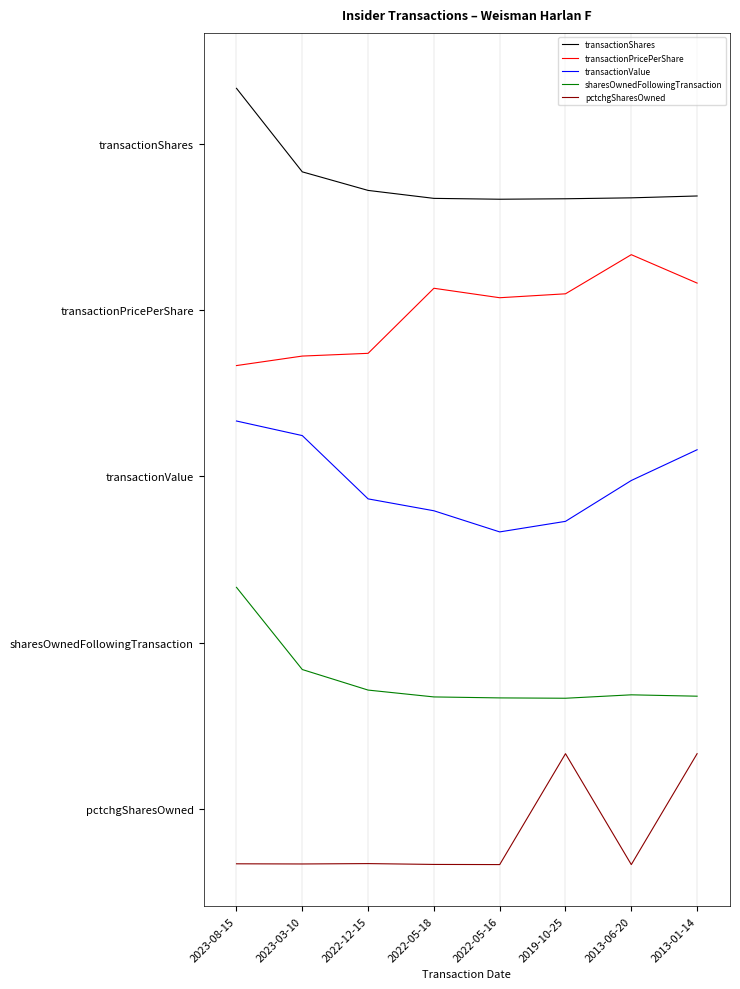

Reading right to left, extract all data points from this chart.

transactionShares: 2013-01-14=4.8	2013-06-20=4.8	2019-10-25=4.8	2022-05-16=4.8	2022-05-18=4.8	2022-12-15=4.9	2023-03-10=5.0	2023-08-15=5.6
transactionPricePerShare: 2013-01-14=4.2	2013-06-20=4.4	2019-10-25=4.1	2022-05-16=4.1	2022-05-18=4.2	2022-12-15=3.7	2023-03-10=3.7	2023-08-15=3.6
transactionValue: 2013-01-14=3.0	2013-06-20=2.8	2019-10-25=2.5	2022-05-16=2.4	2022-05-18=2.6	2022-12-15=2.6	2023-03-10=3.1	2023-08-15=3.2
sharesOwnedFollowingTransaction: 2013-01-14=1.2	2013-06-20=1.2	2019-10-25=1.2	2022-05-16=1.2	2022-05-18=1.2	2022-12-15=1.3	2023-03-10=1.4	2023-08-15=2.0
pctchgSharesOwned: 2013-01-14=0.8	2013-06-20=0.0	2019-10-25=0.8	2022-05-16=0.0	2022-05-18=0.0	2022-12-15=0.0	2023-03-10=0.0	2023-08-15=0.0